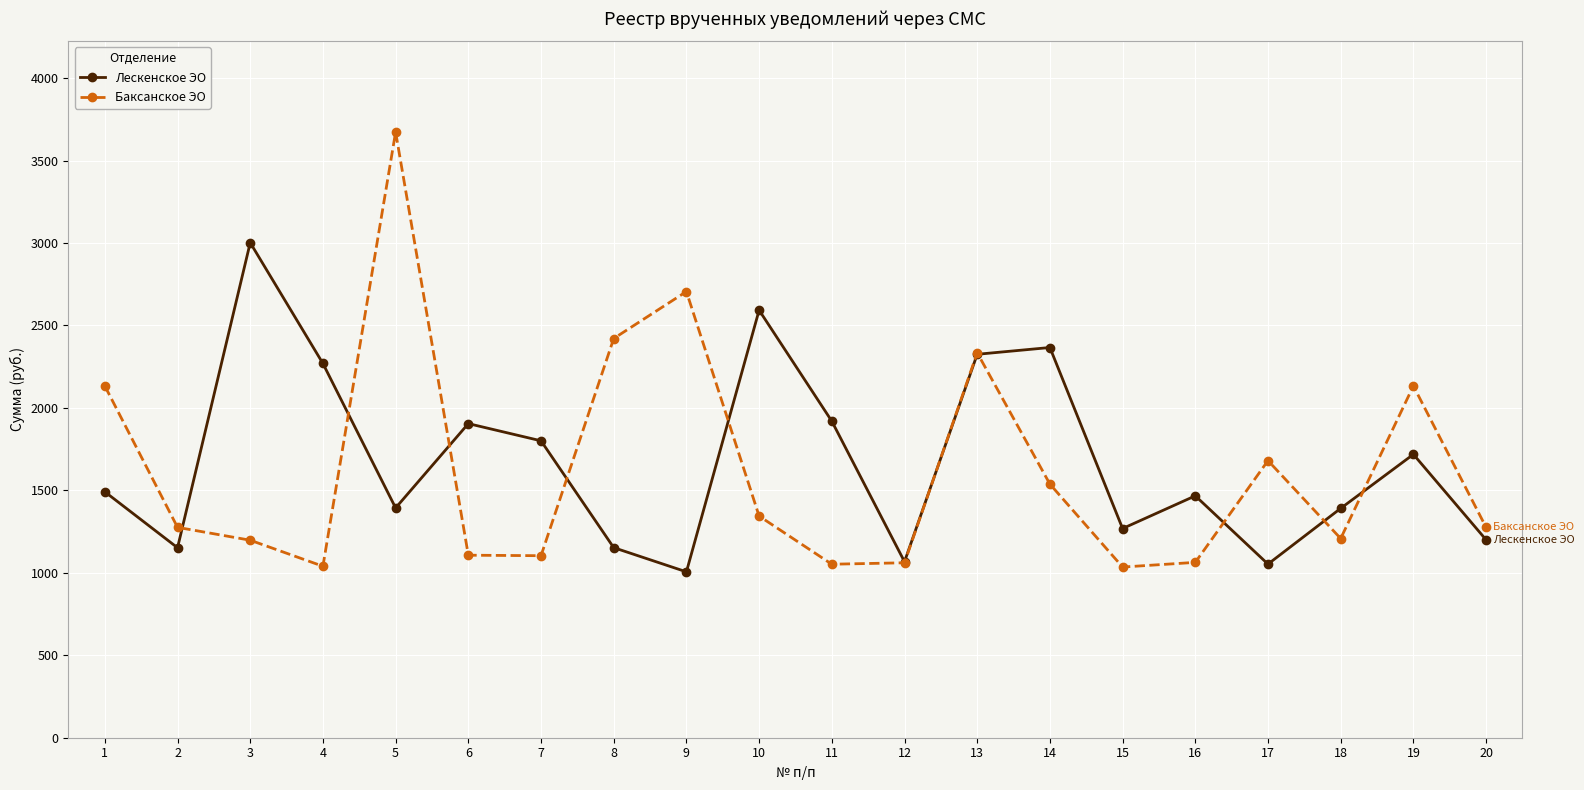

True or false: Лескенское ЭО has a value of 229.1 at 9.

False